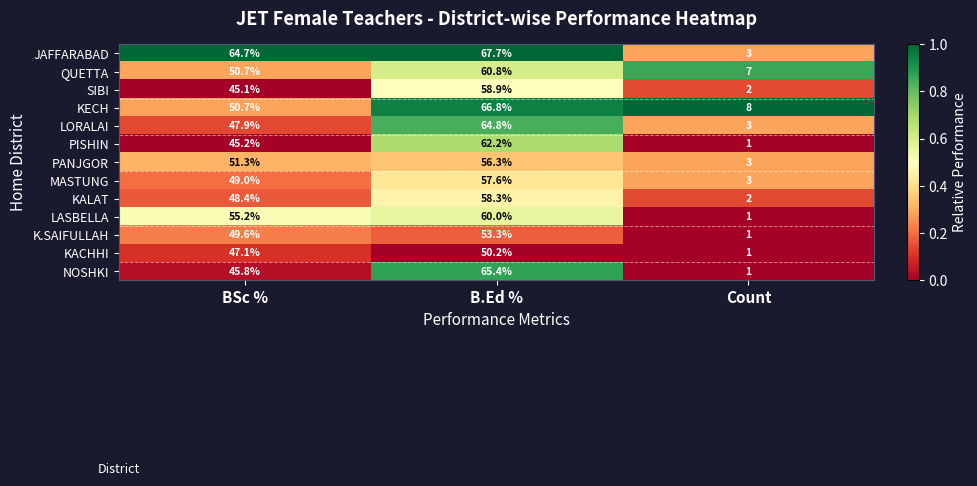

How many data points does each series have?

3